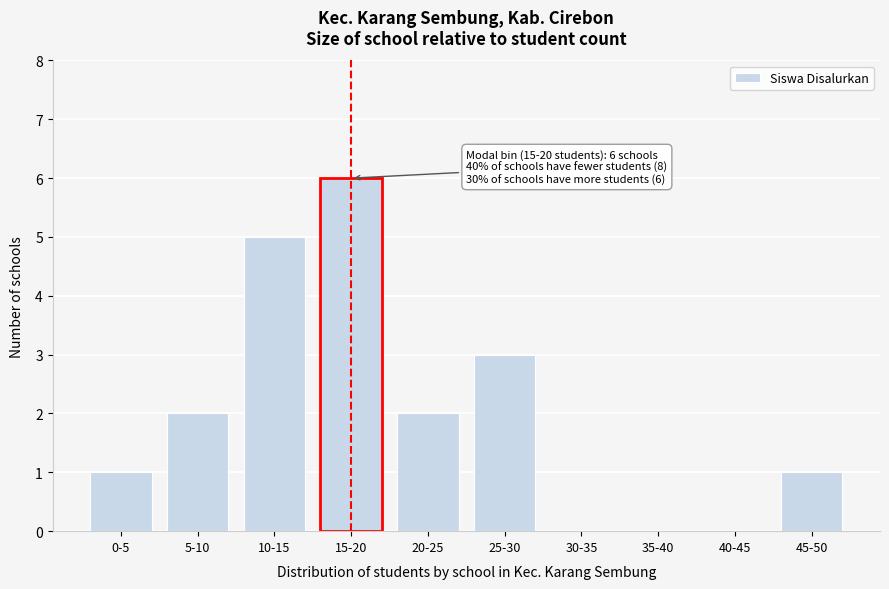

Reading left to right, extract all data points from this chart.

0-5=1	5-10=2	10-15=5	15-20=6	20-25=2	25-30=3	30-35=0	35-40=0	40-45=0	45-50=1